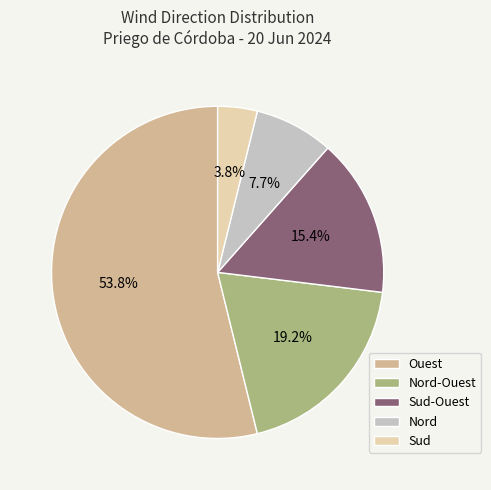

What is the largest slice in the pie chart?

Ouest